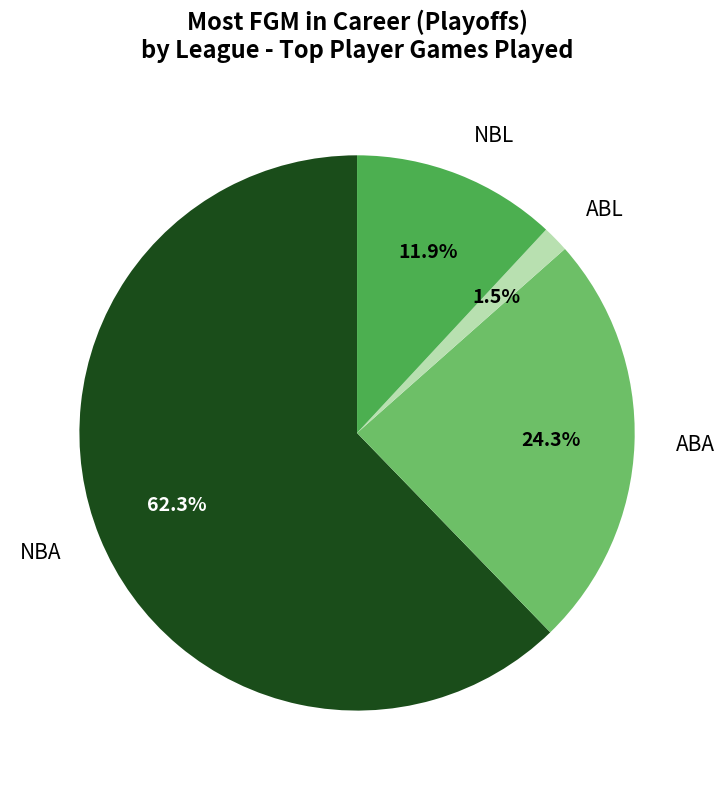

True or false: ABA accounts for 14% of the total.

False